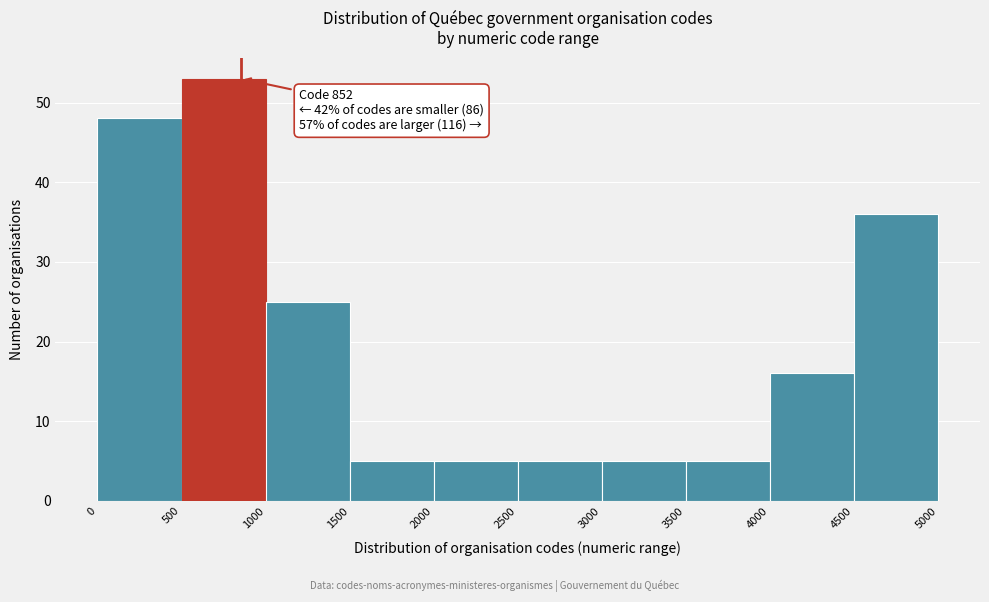

Over which range of the x-axis is the bar tallest?

500 to 1000